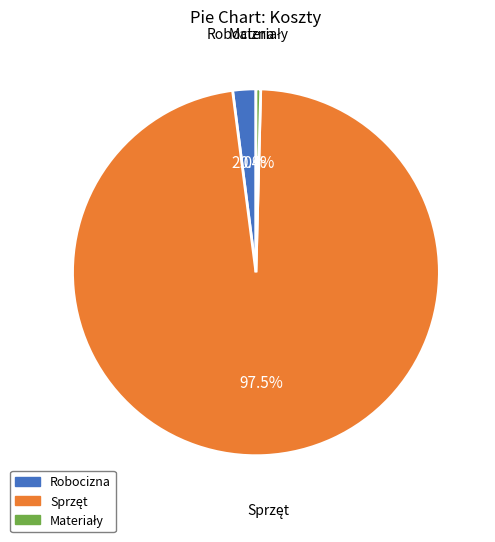

Does any single category account for the majority?

Yes